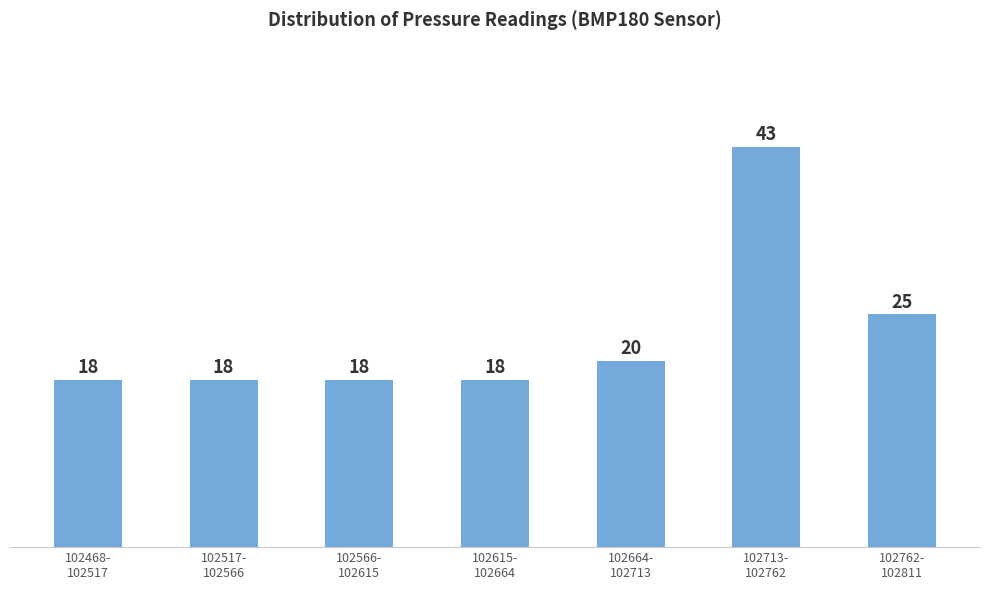

Reading right to left, what are all the values shown in this chart?

25	43	20	18	18	18	18